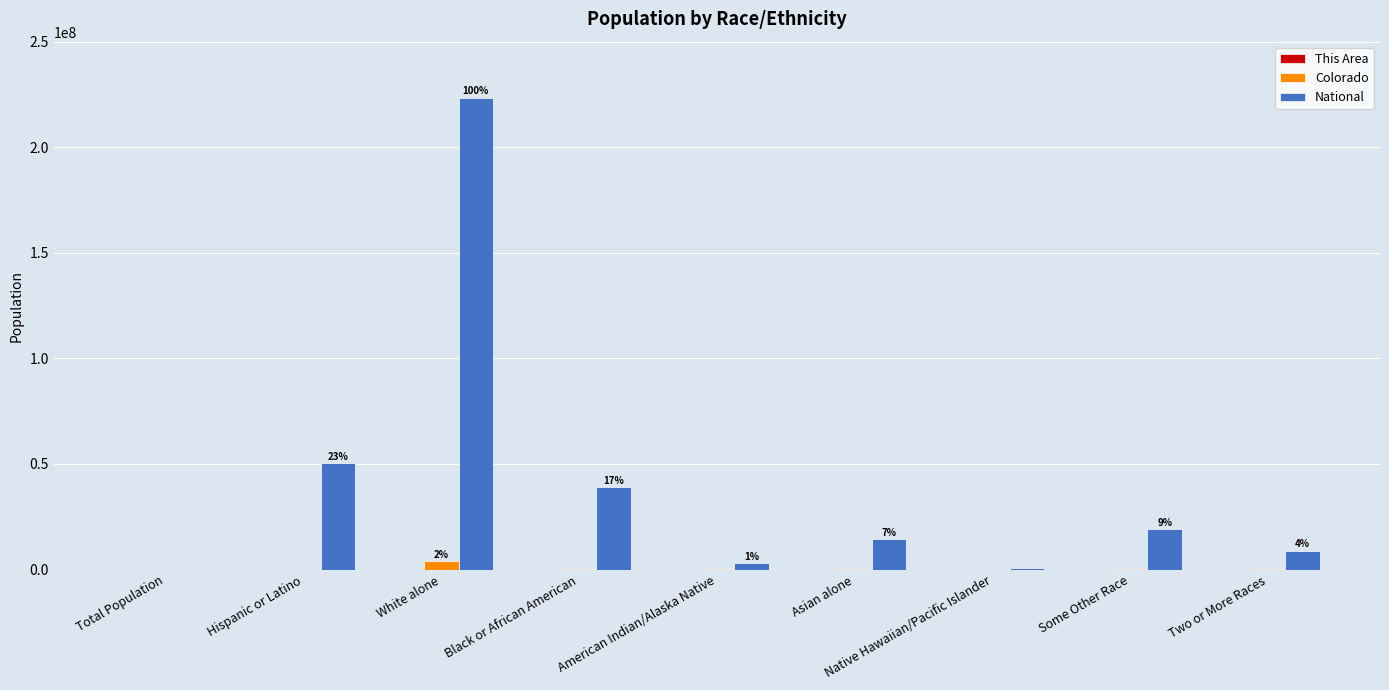

Which series has the largest total across all categories?

National